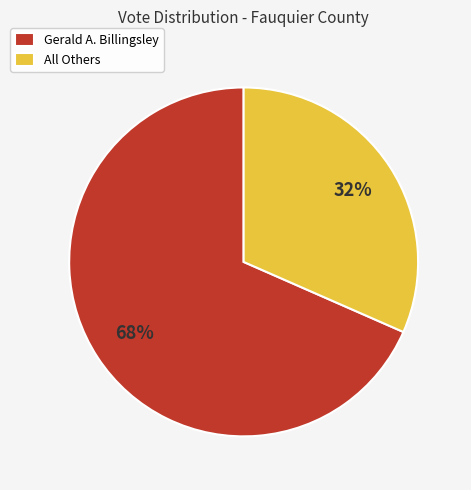

Approximately how many times larger is the value at All Others compared to Gerald A. Billingsley?

0.5